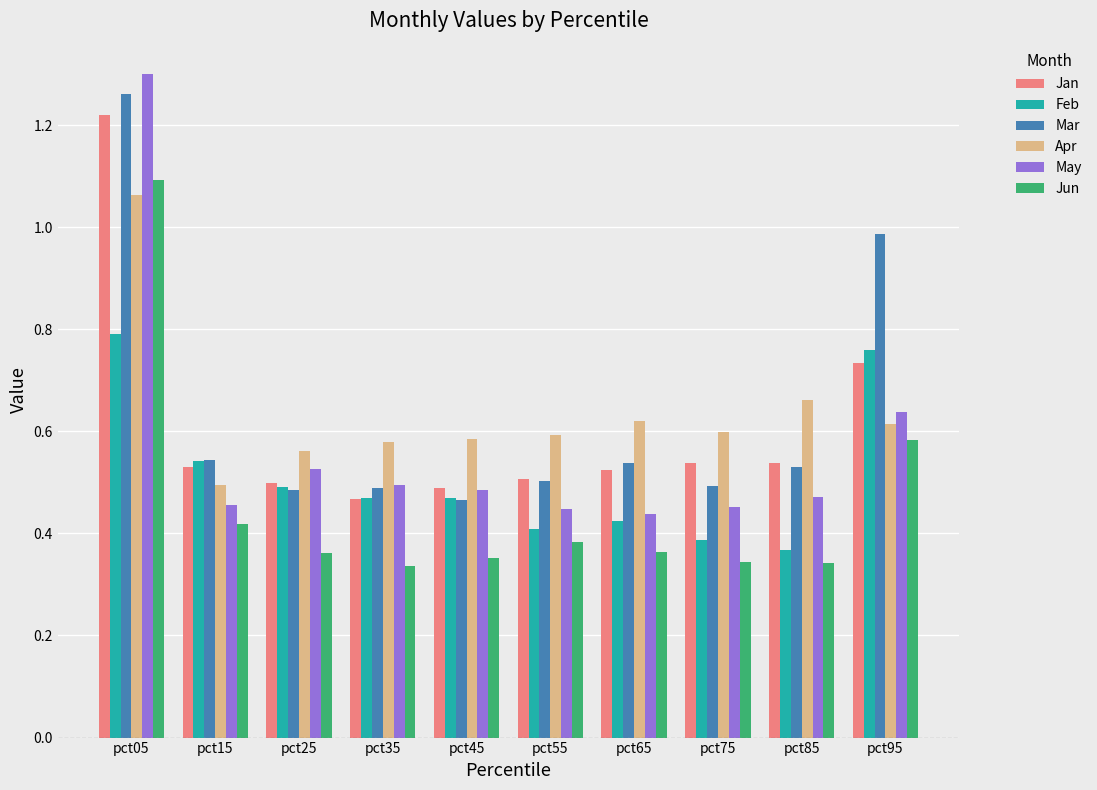

Between pct05 and pct25, which series saw the biggest shift?

Mar